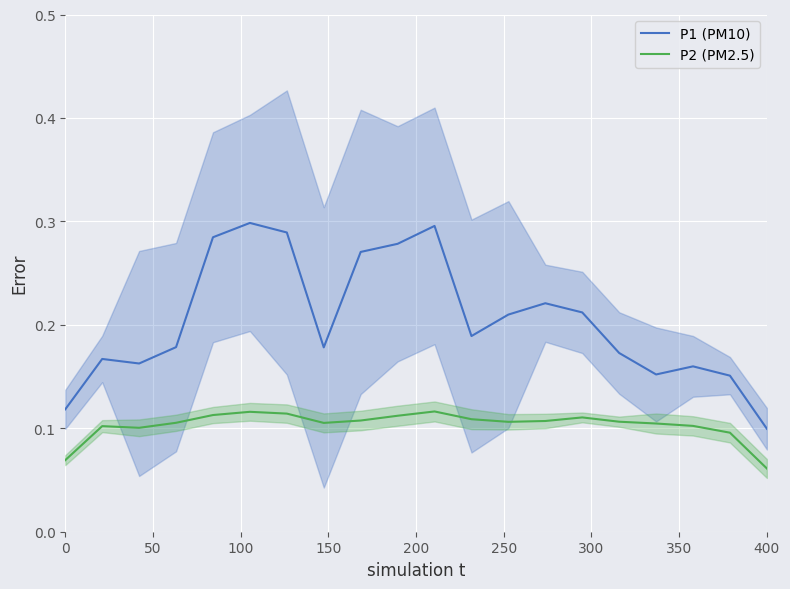

True or false: P2 (PM2.5) and P1 (PM10) intersect in this chart.

False